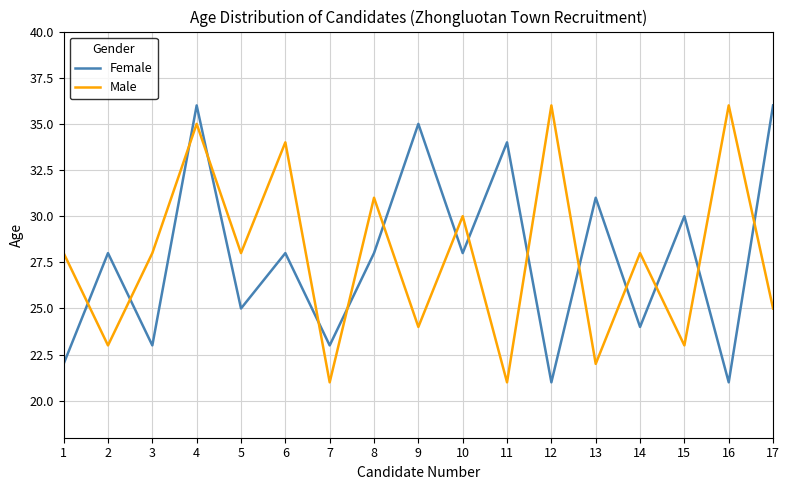

The Male series shows 35 at 13. True or false?

False